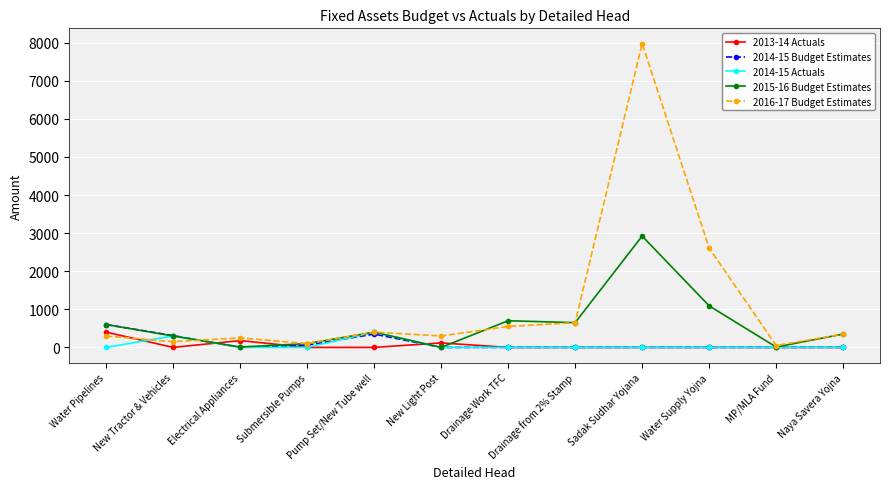

Does the chart have visible grid lines?

Yes